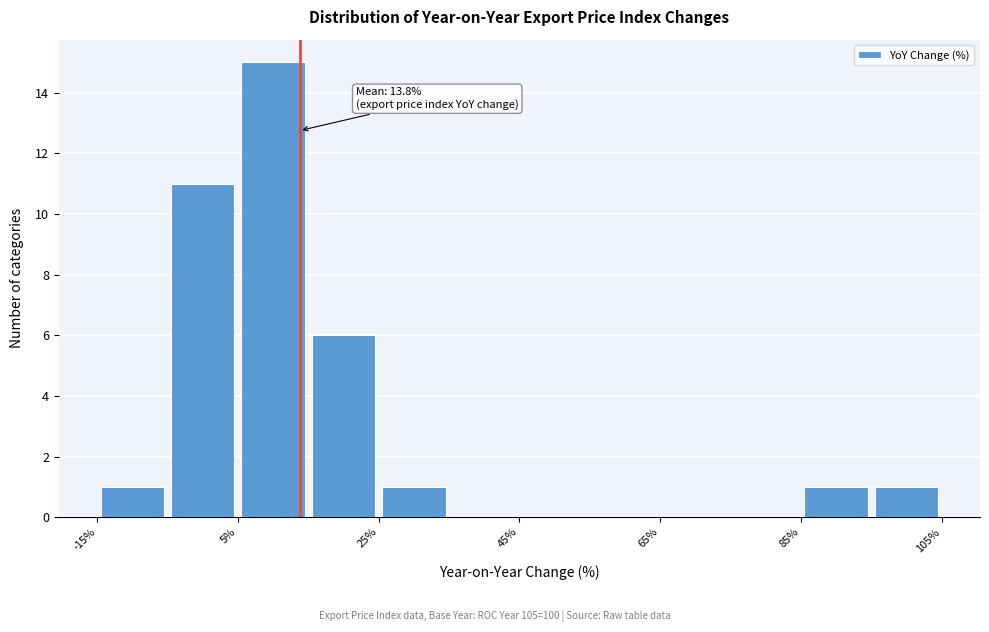

Over which range of the x-axis is the bar tallest?

5 to 15